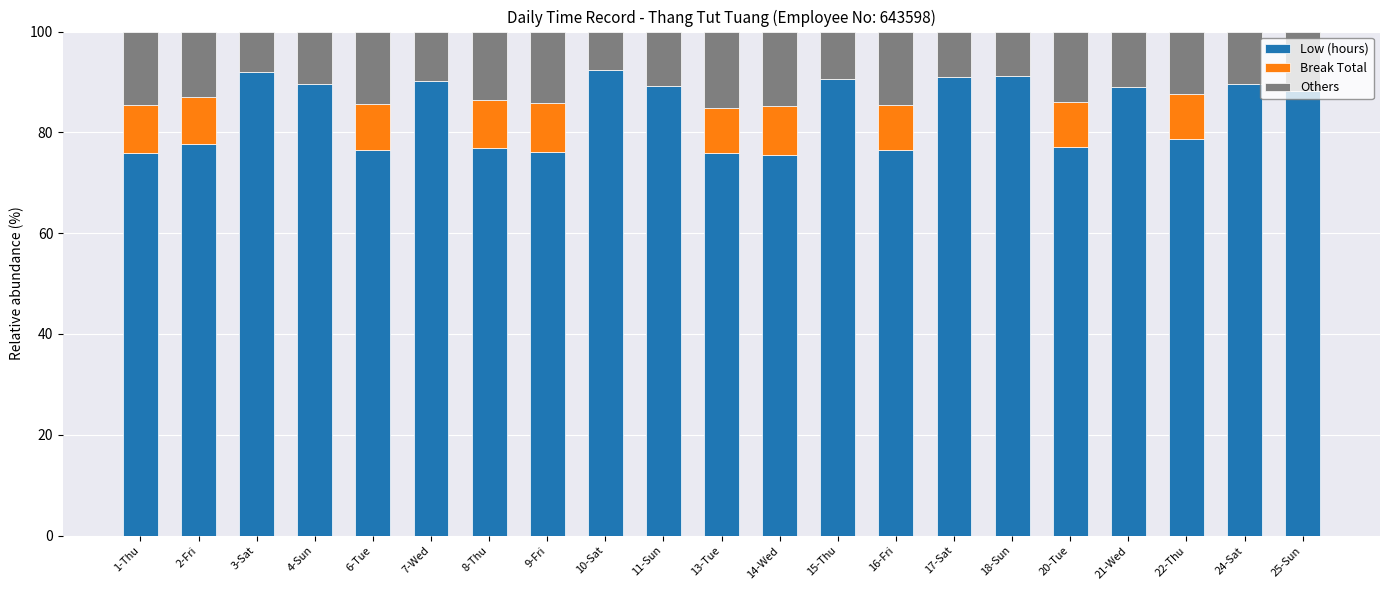

What is the total value across all series at 15-Thu?

100.0